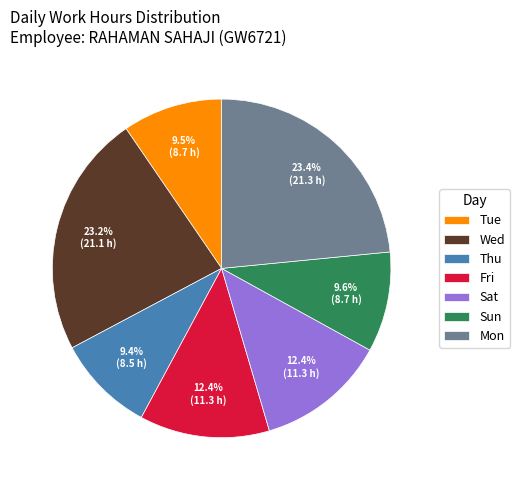

What percentage is the Sat slice, to the nearest percent?

12%